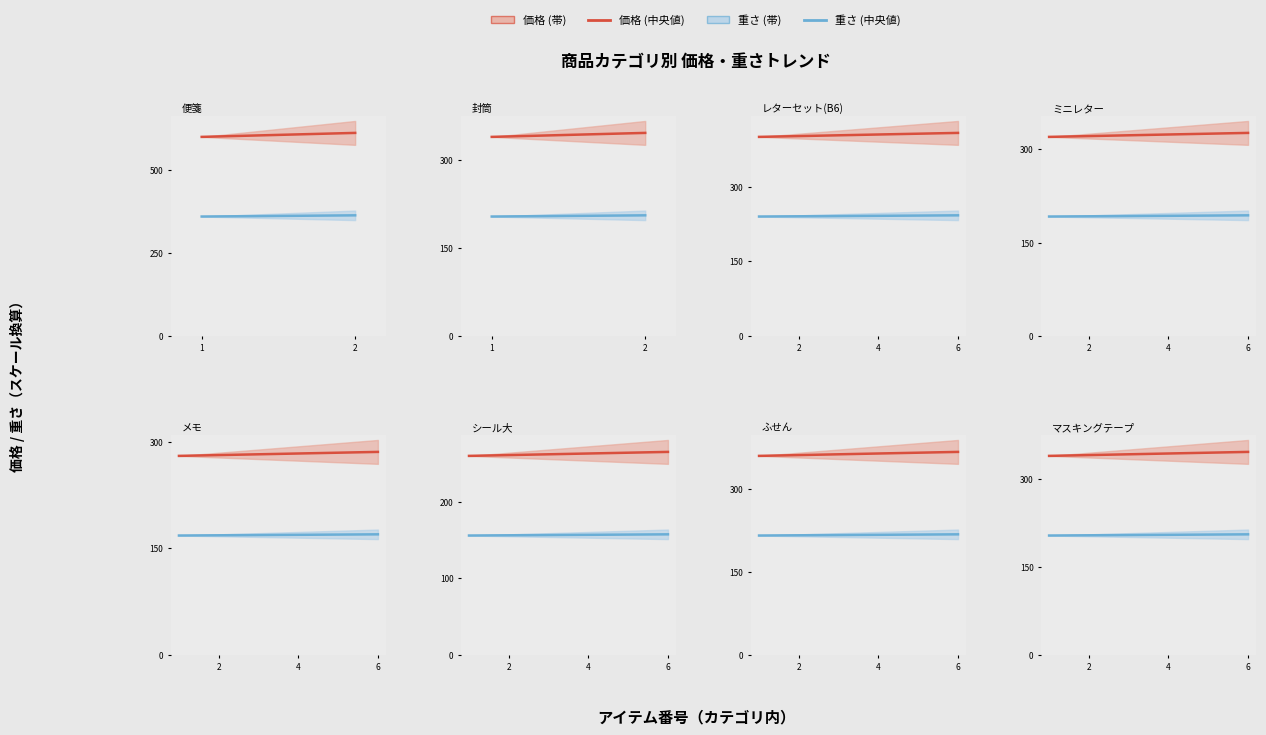

What is the difference between the second highest and second lowest values in the 重さ（g）_line series?

1.2